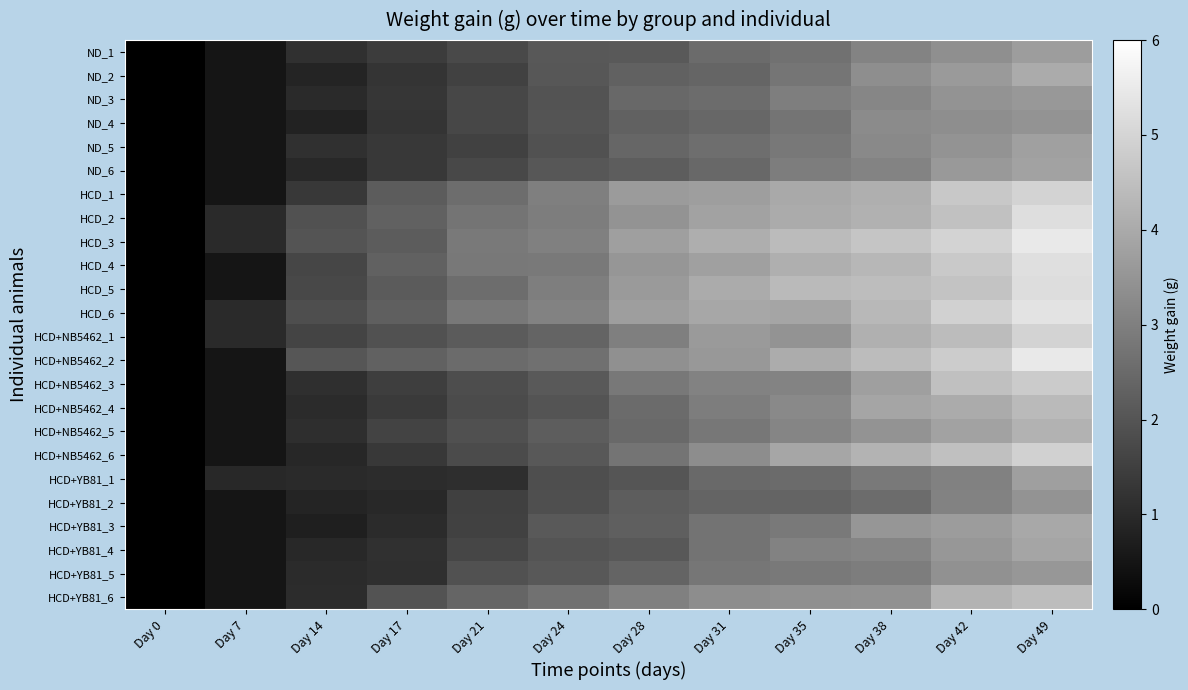

What is the difference between the highest and lowest values at Day 49?

2.0